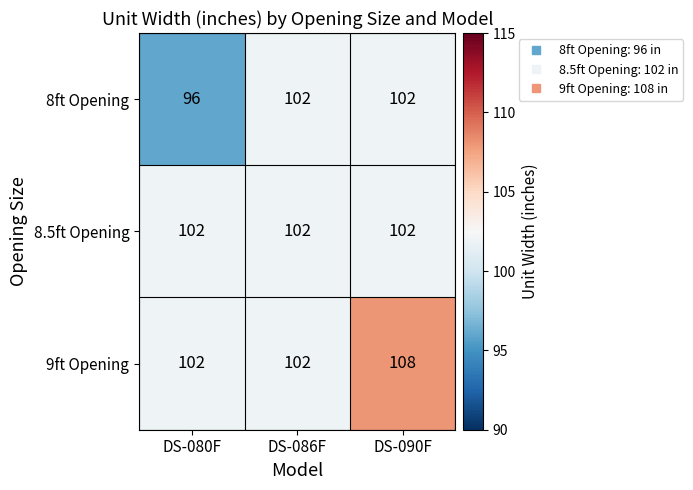

What is the greatest value displayed?

108